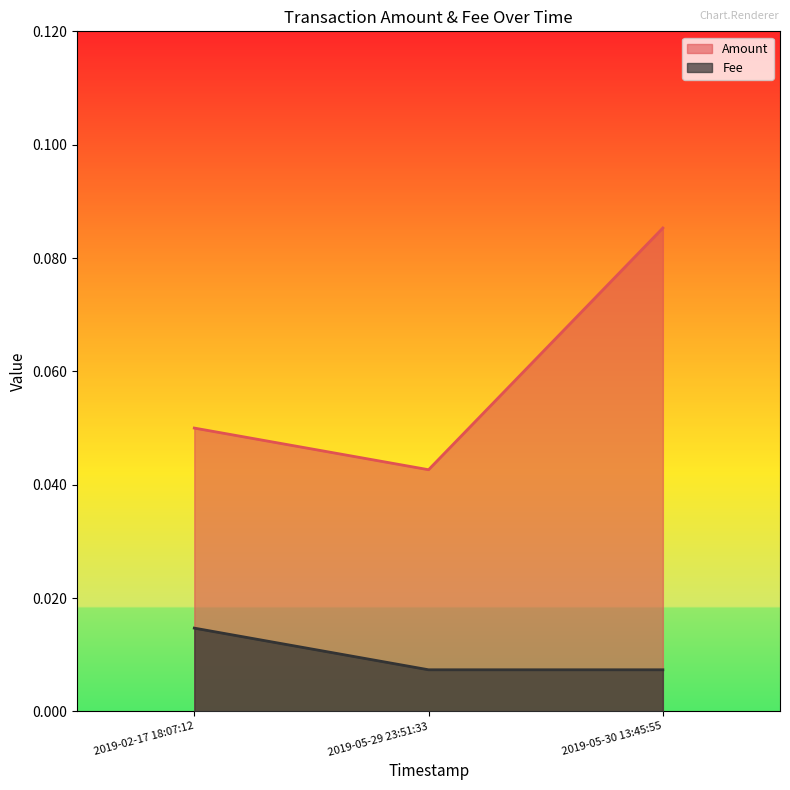

What position from the left is 2019-05-30 13:45:55?

3